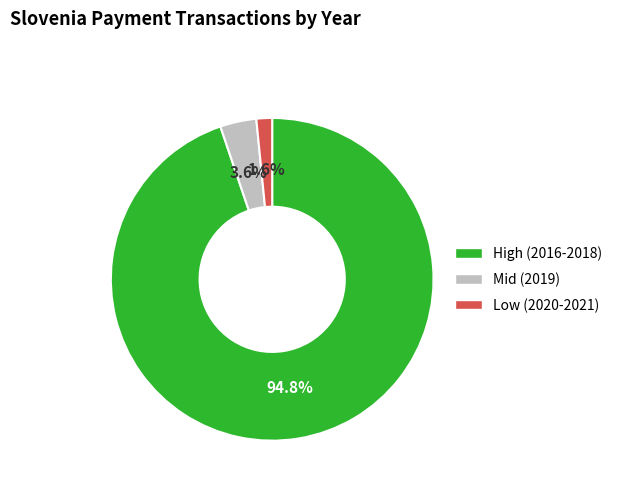

How many slices are in this pie chart?

3